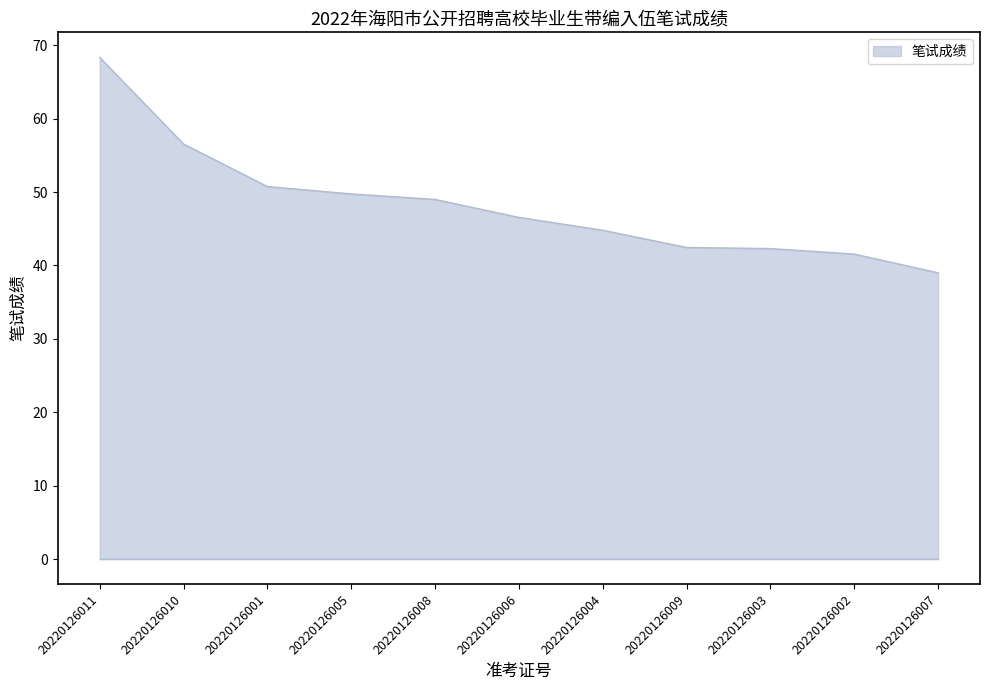

How many categories are shown in the chart?

11